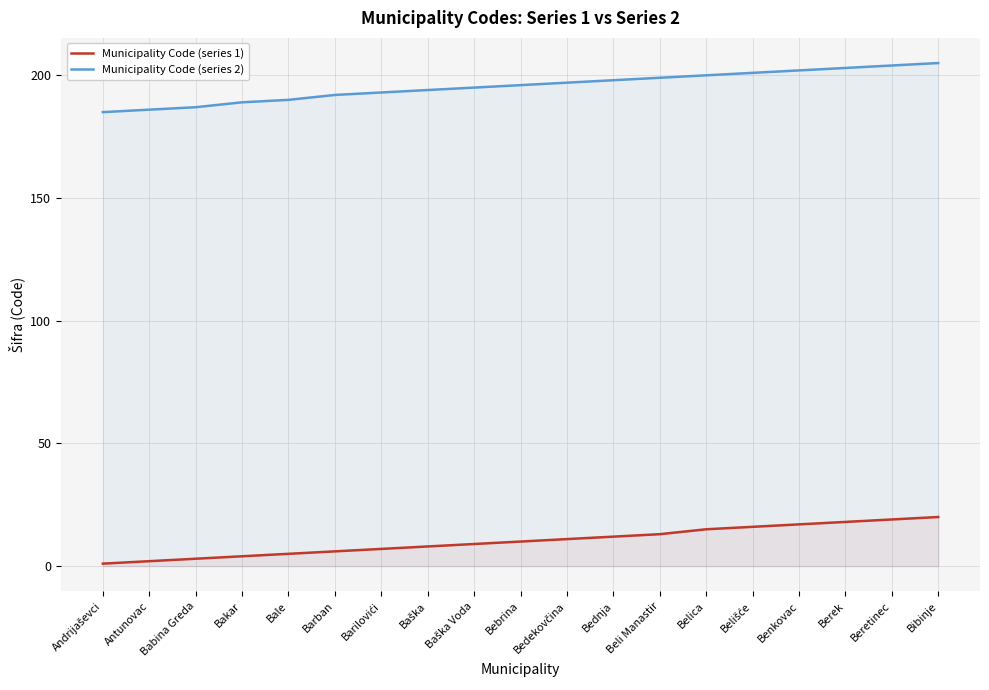

True or false: Municipality Code (series 2) and Municipality Code (series 1) cross at least once.

False